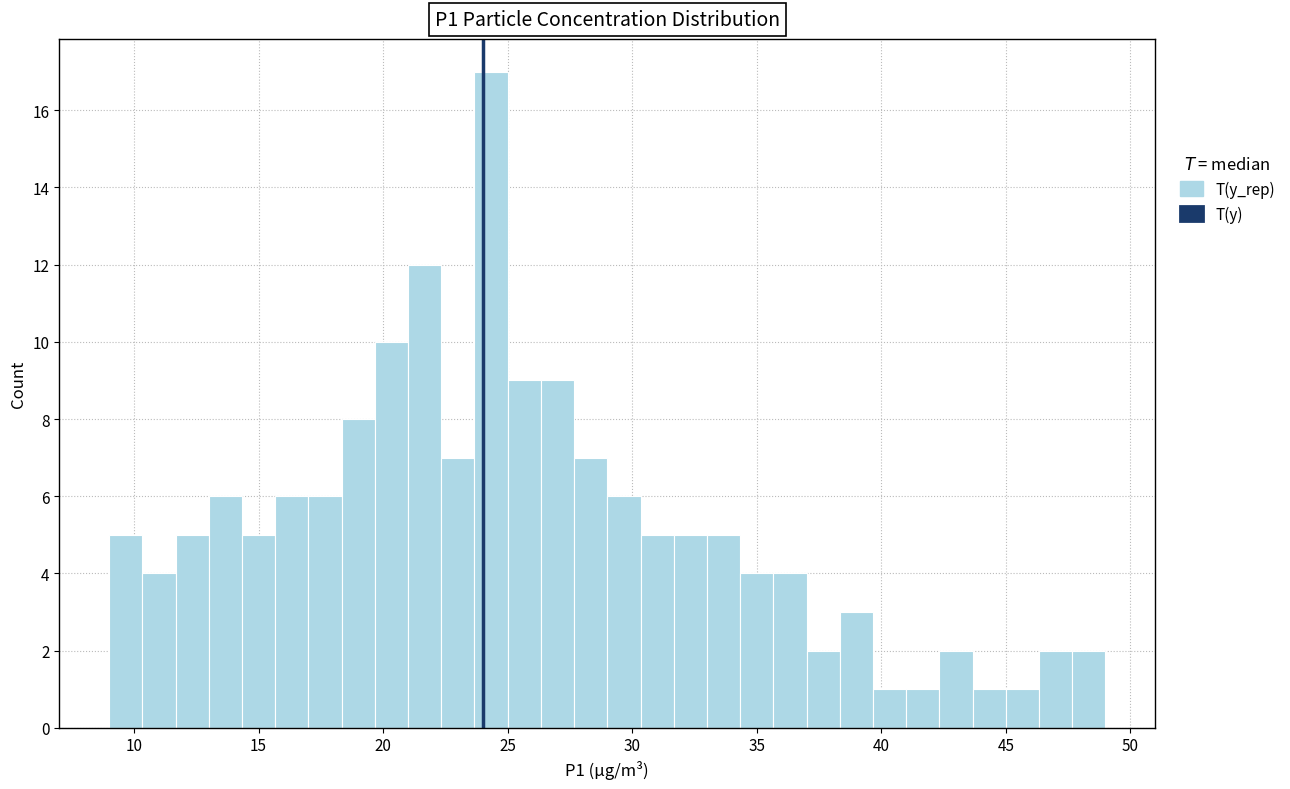

Read against the x-axis, roughly where is the centre of the tallest bar?

24.5